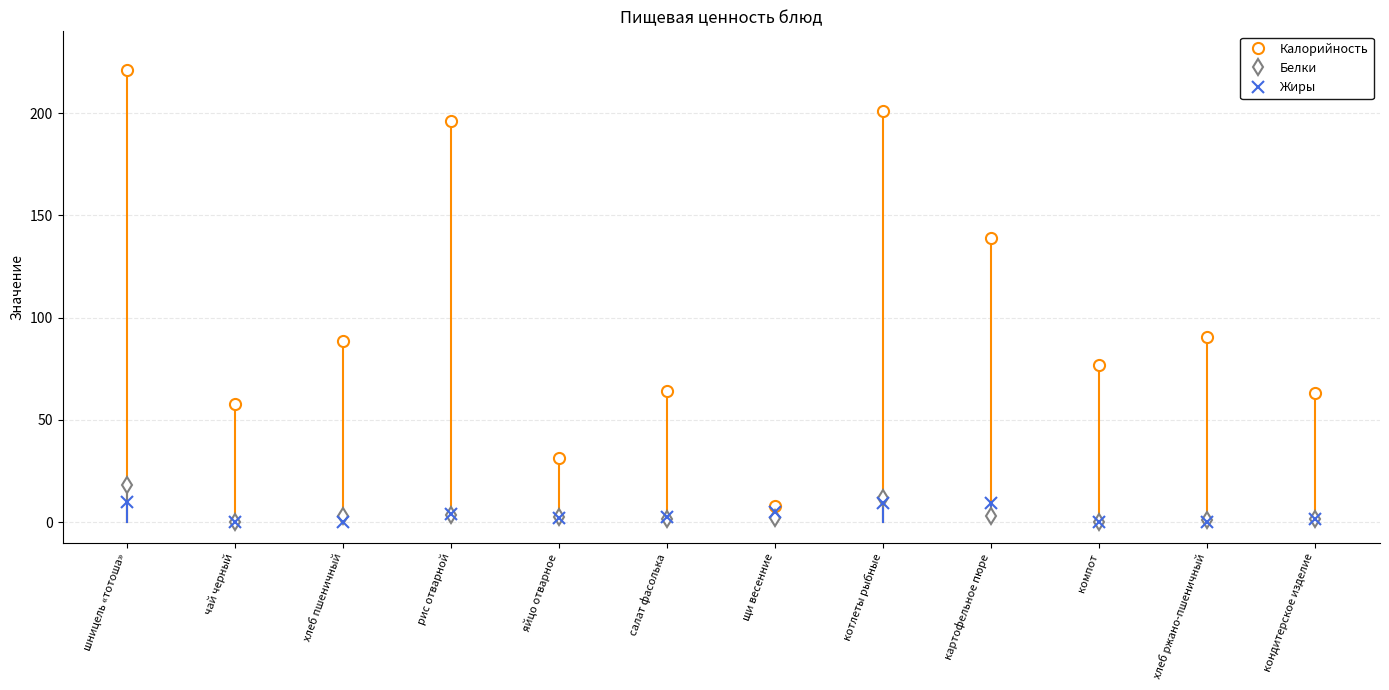

At which category does the chart reach its peak across all series?

шницель «тотоша»